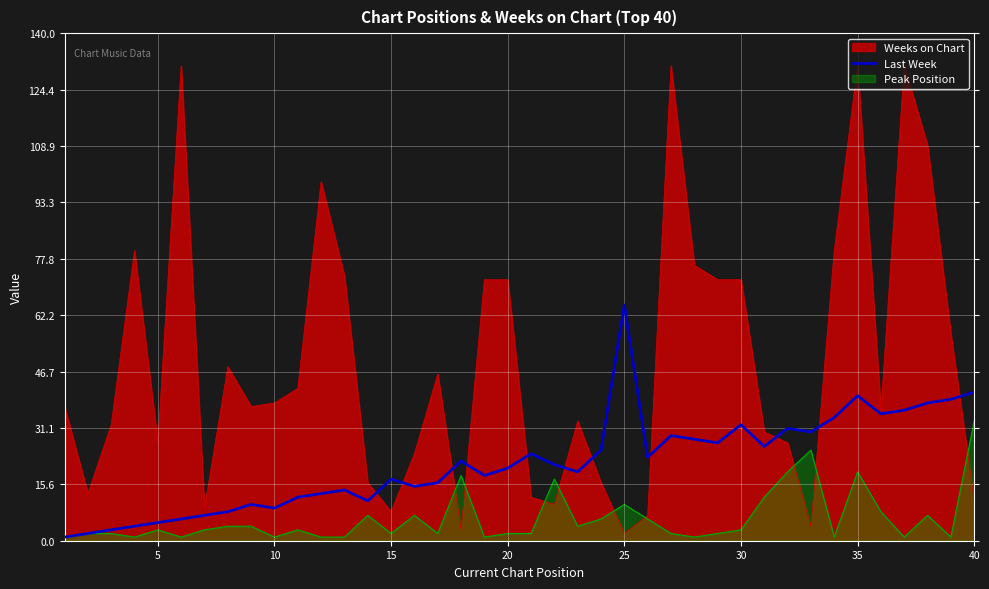

Rank the series by their average value, from lowest to highest.

Peak Position, Last Week, Weeks on Chart